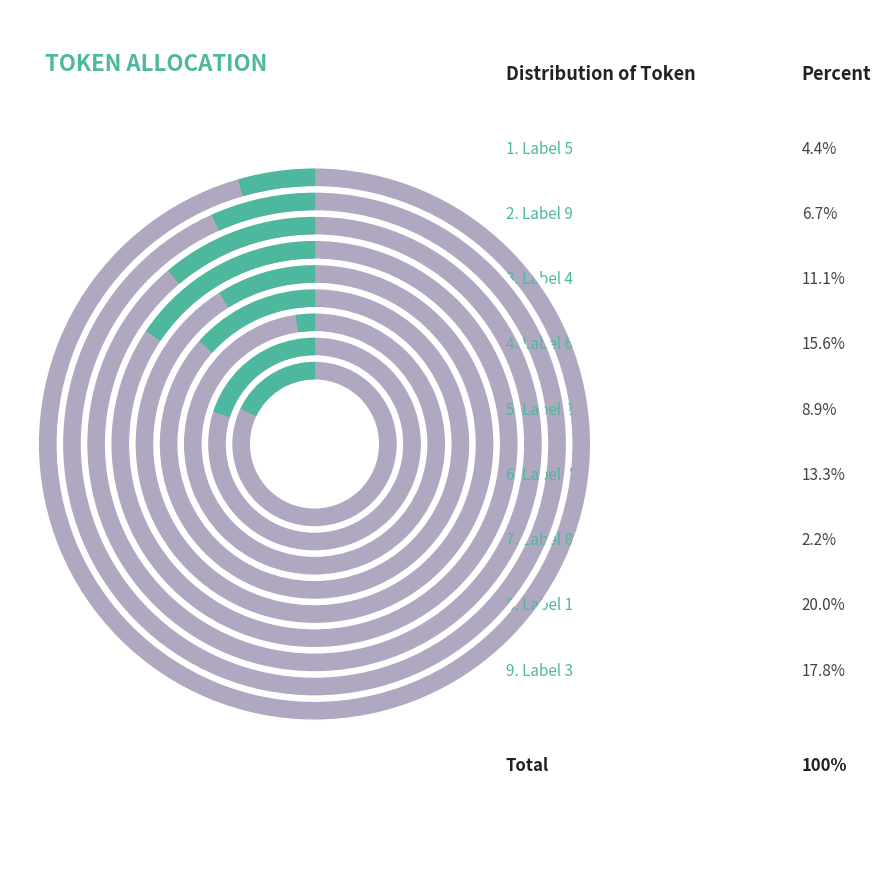

To the nearest percent, what is the difference between the largest and smallest slice percentages?

18%